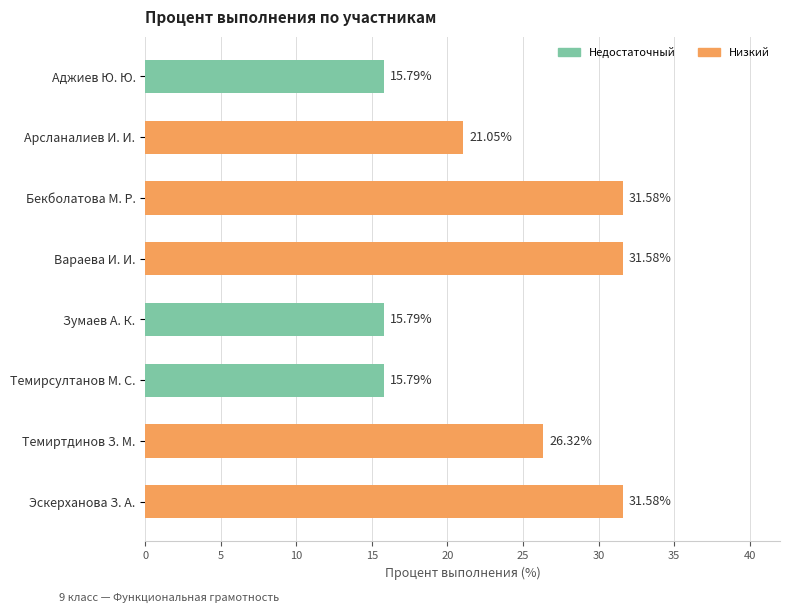

Between Аджиев Ю. Ю. and Бекболатова М. Р., which is larger?

Бекболатова М. Р.